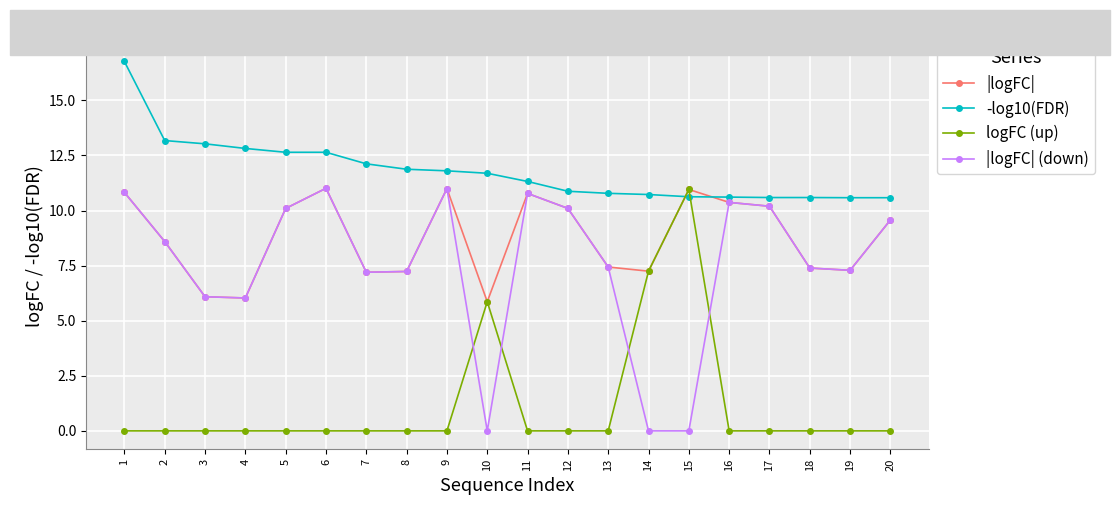

True or false: -log10(FDR) has a value of 7.4 at 6.

False